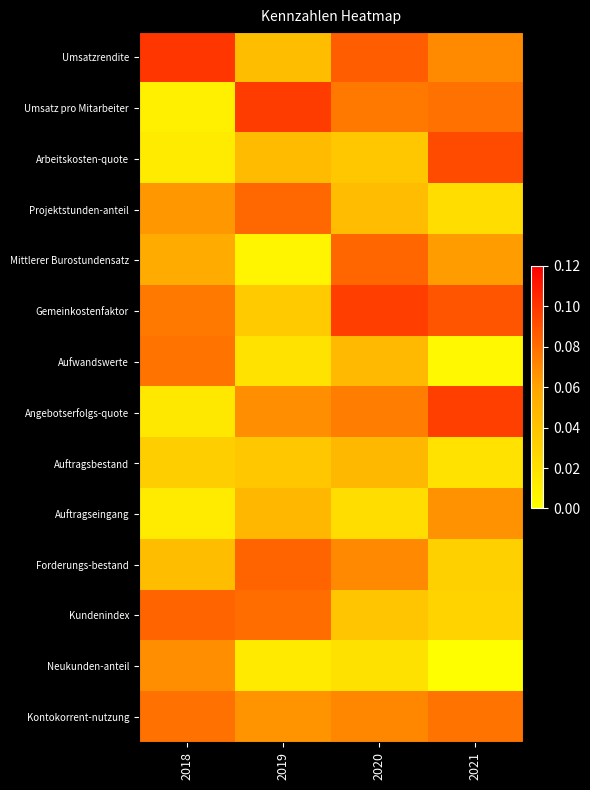

Which series has the largest total across all categories?

Umsatzrendite